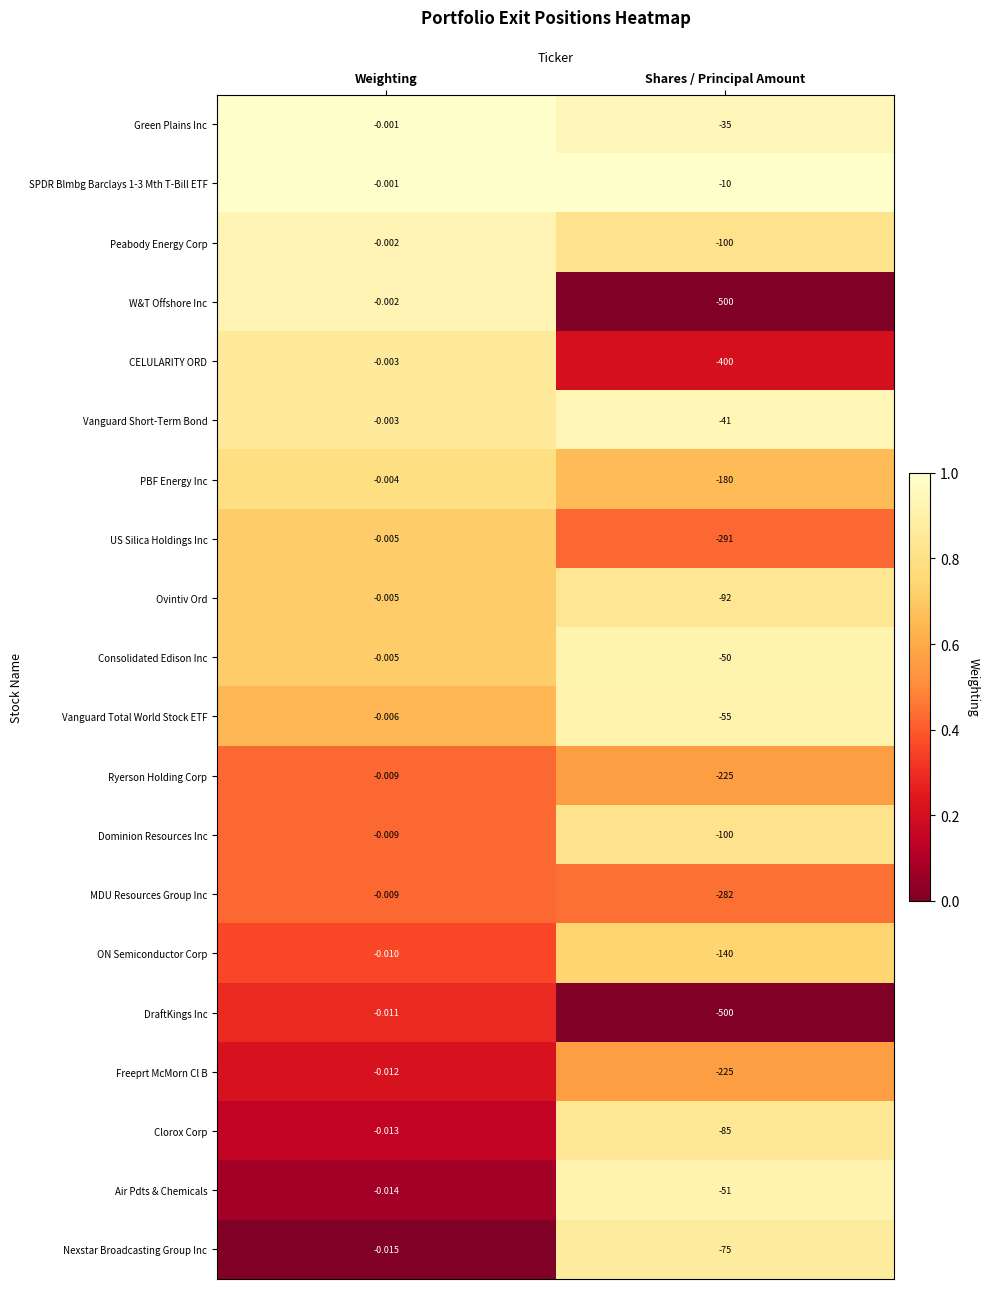

Which category has the highest value in the DraftKings Inc series?

Weighting